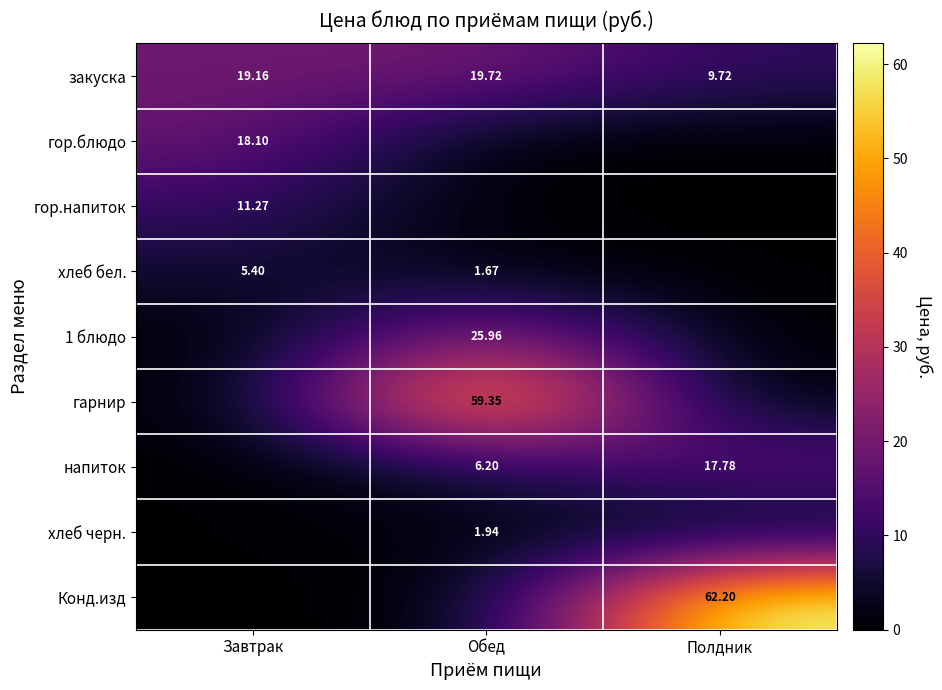

Between Завтрак and Полдник, which series saw the biggest shift?

Конд.изд